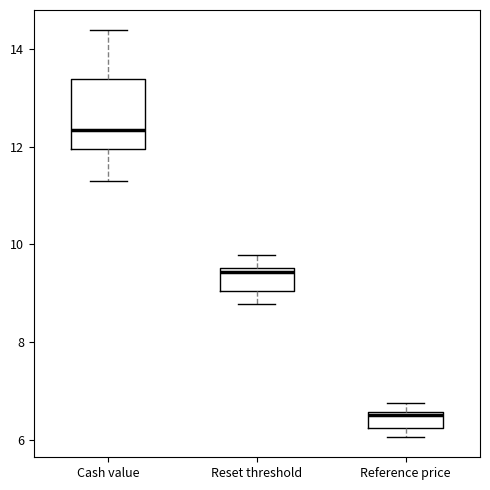

Where does the lower whisker of the box for Cash value end on the y-axis? The values are not printed on the chart, so give them approximately, as read against the axis.

11.2